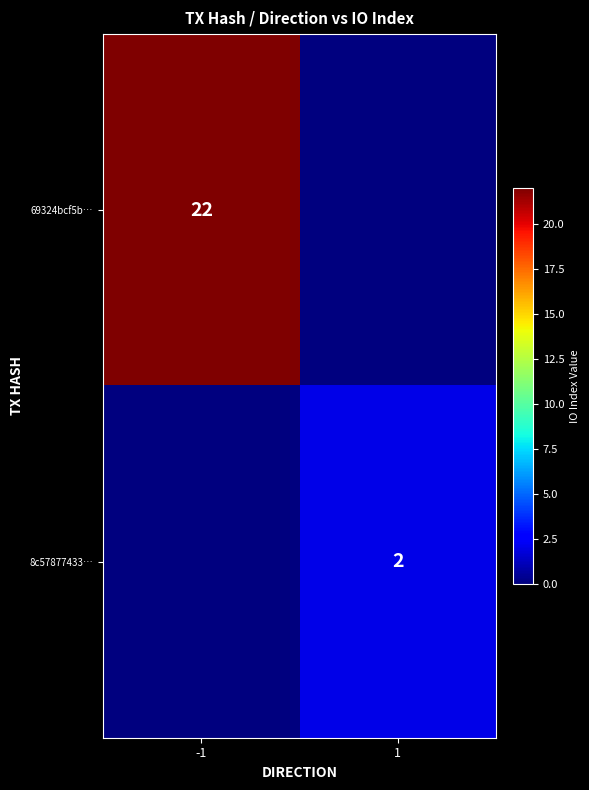

The 69324bcf5b… series shows 30 at -1. True or false?

False